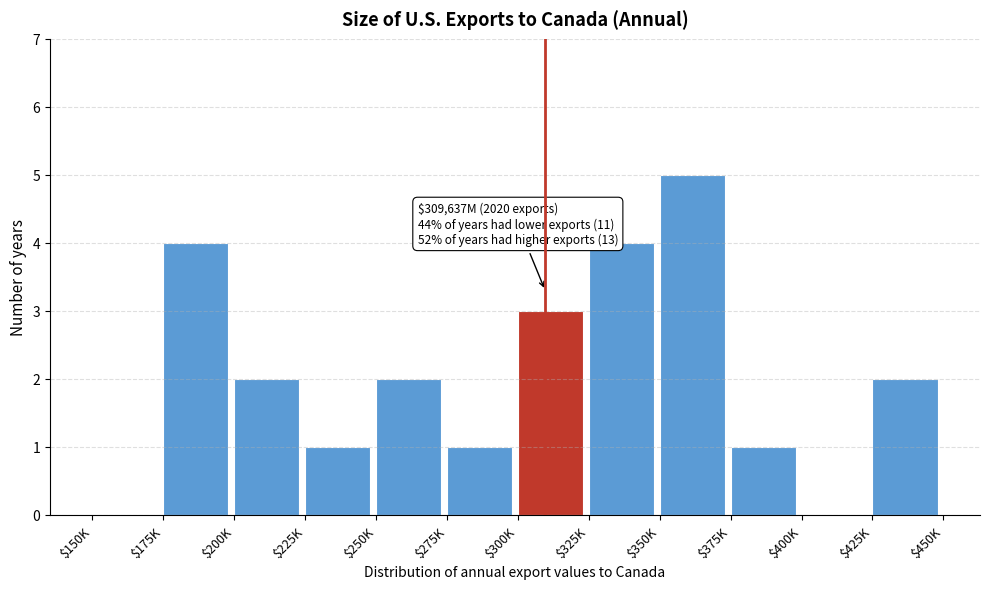

What is the sum of all values?

25